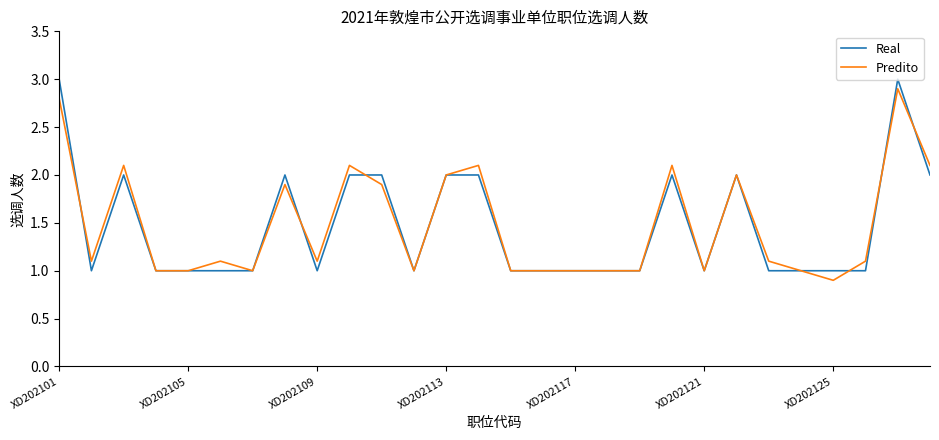

What is the lowest value of the Real series?

1.0